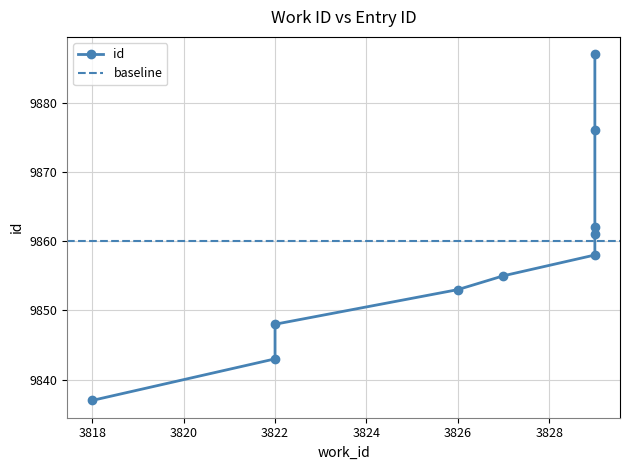

How many lines are shown in the chart?

1